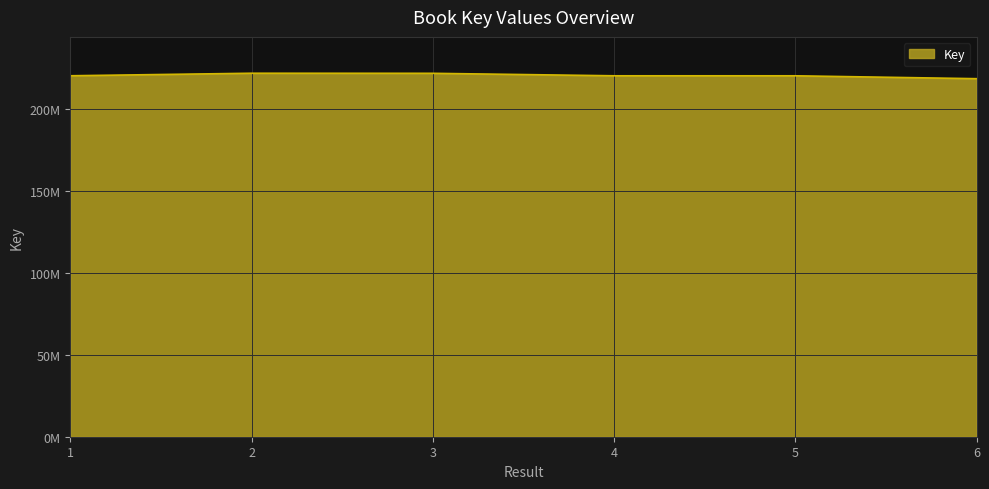

What is the smallest value displayed?

218168895